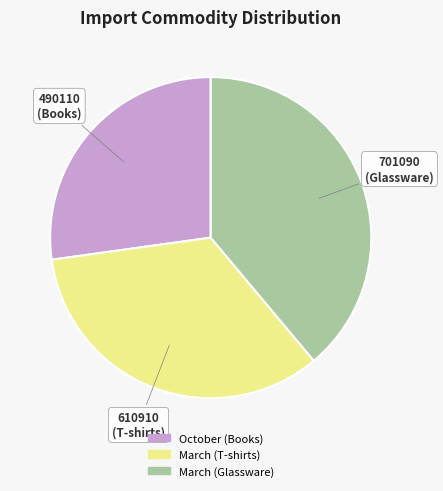

Is March (T-shirts) the majority of the pie?

No